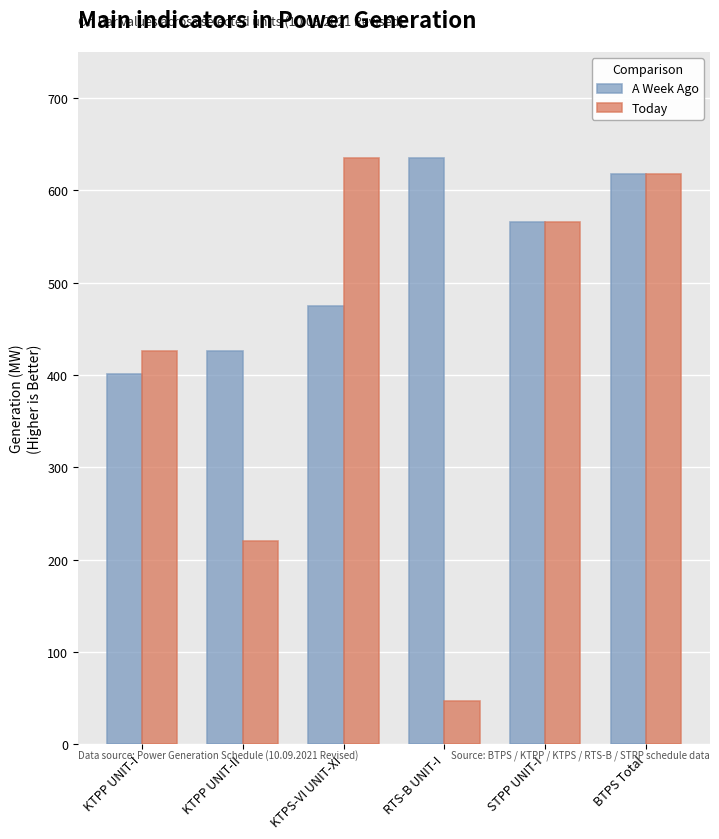

Which series has the widest spread of values?

Today